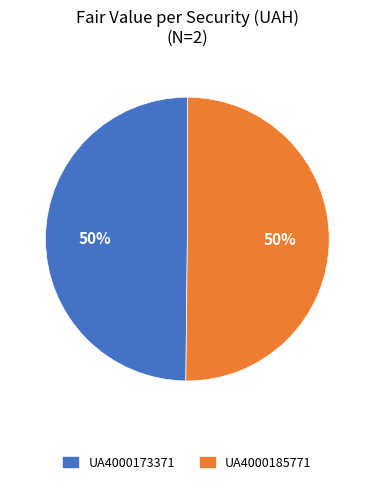

To the nearest percent, what is the average slice percentage?

50%